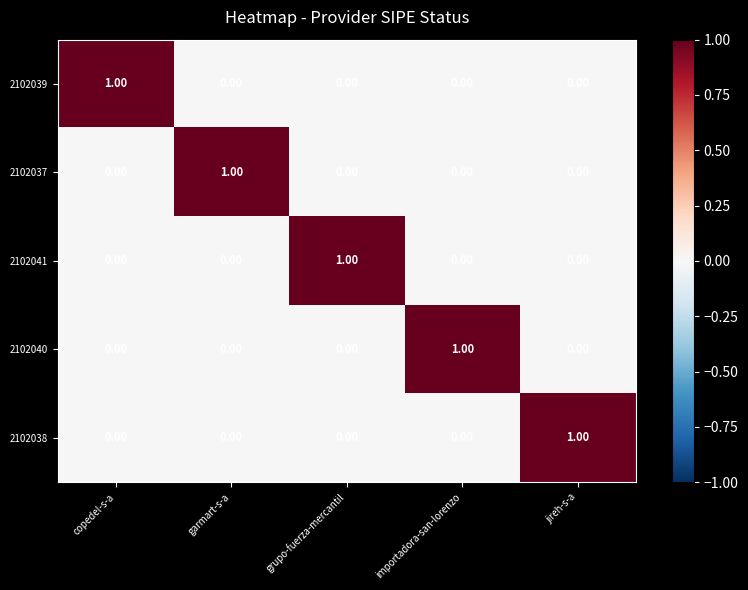

What is the total value across all series at importadora-san-lorenzo?

1